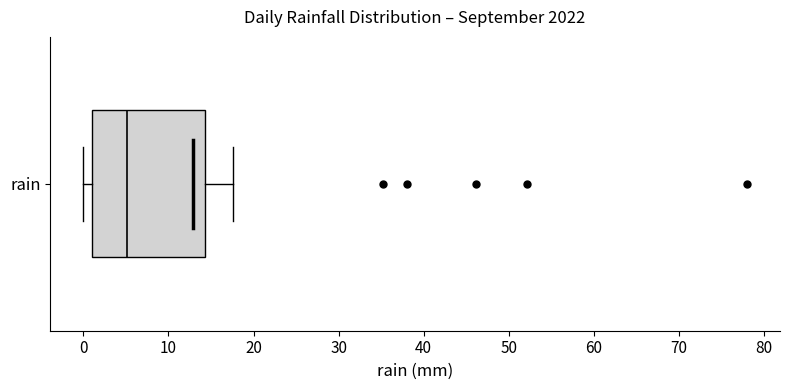

Read this box plot against the x-axis: the position of the median line, the range covered by the box, and the ends of both whiskers. The values are not printed on the chart, so give them approximately, as read against the axis.

median 5, box 1 to 14, whiskers 0 to 18